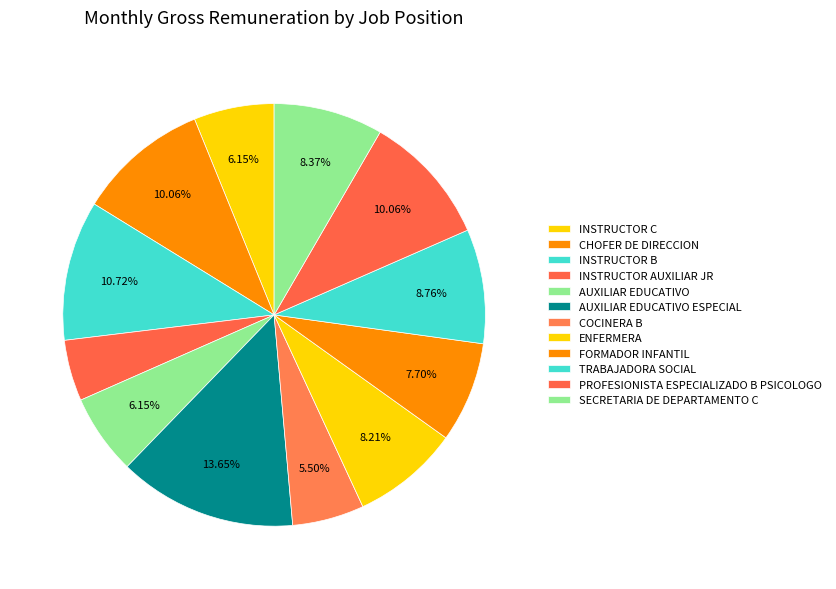

Is there any slice that represents more than half of the pie?

No